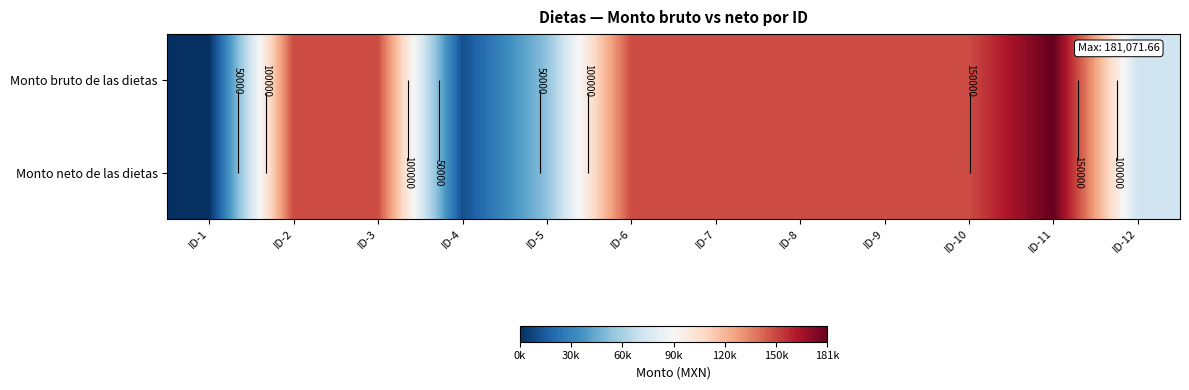

Which series has the largest range (max minus min)?

Monto bruto de las dietas